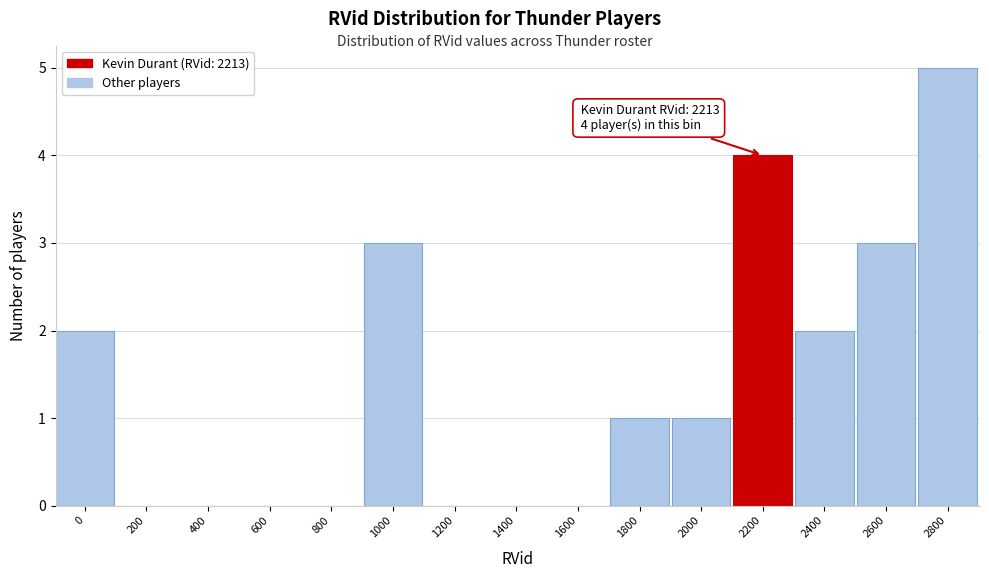

Reading left to right, what are all the values shown in this chart?

0=2	200=0	400=0	600=0	800=0	1000=3	1200=0	1400=0	1600=0	1800=1	2000=1	2200=4	2400=2	2600=3	2800=5